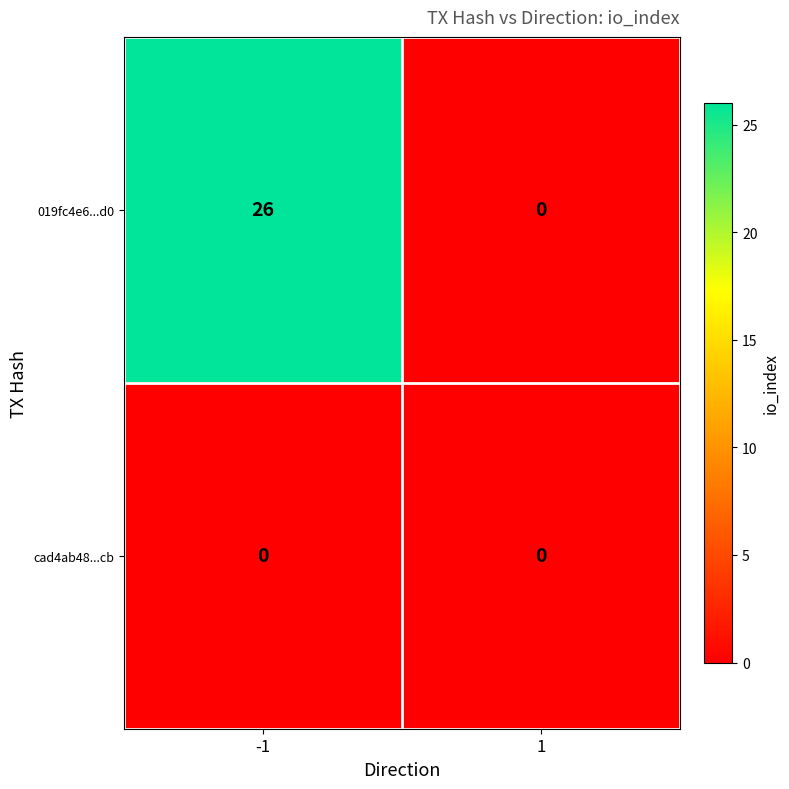

Reading right to left, extract all data points from this chart.

019fc4e6...d0: 1=0	-1=26
cad4ab48...cb: 1=0	-1=0